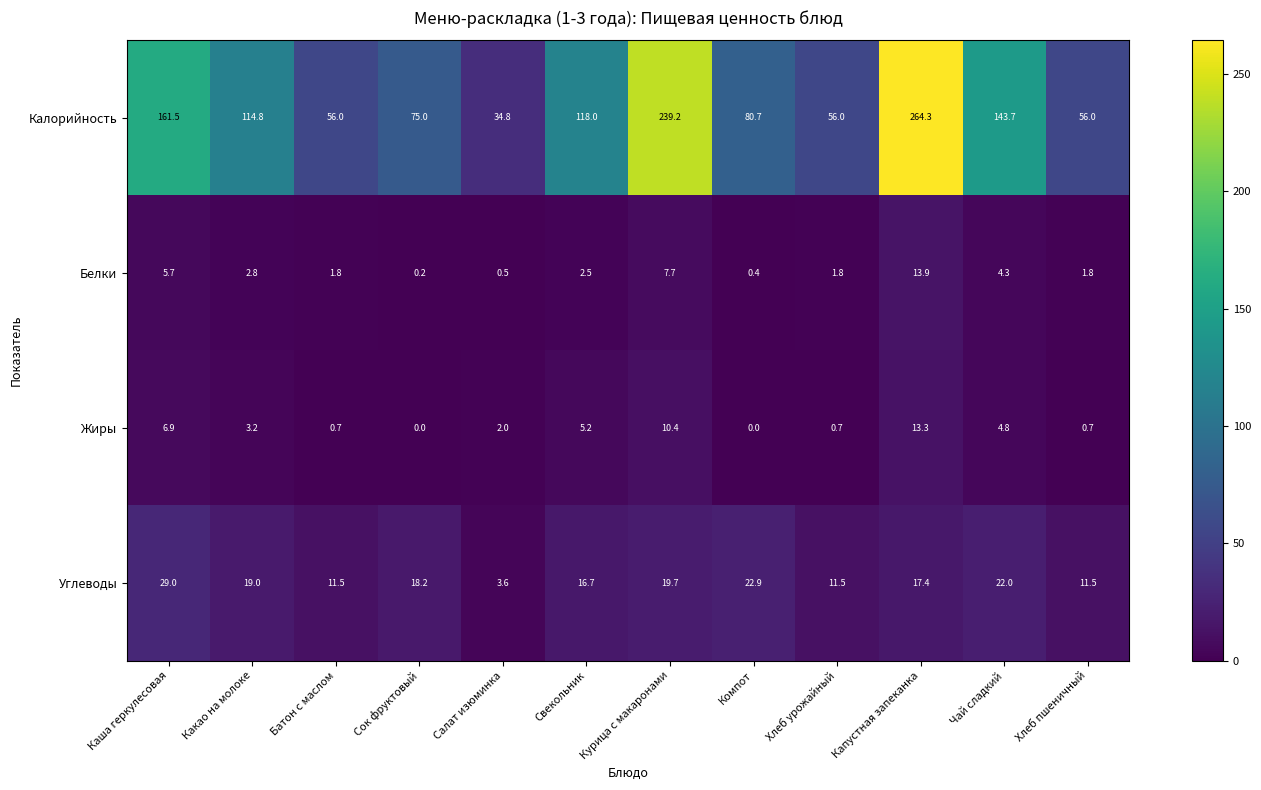

Read the Калорийность value at Хлеб урожайный.

56.0